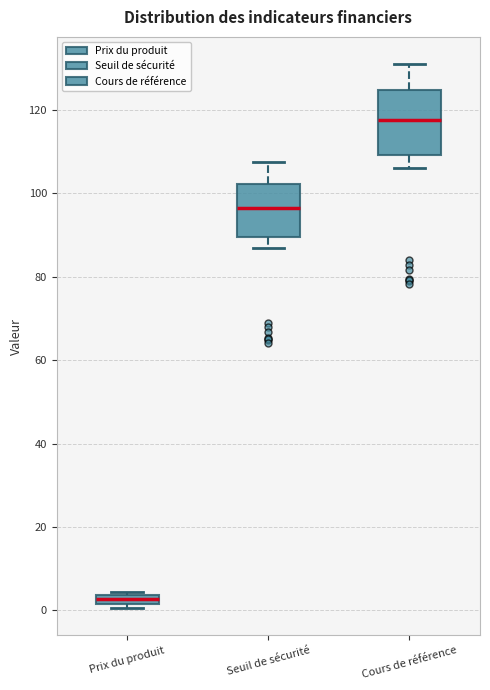

Which box's median line is the lowest?

Prix du produit